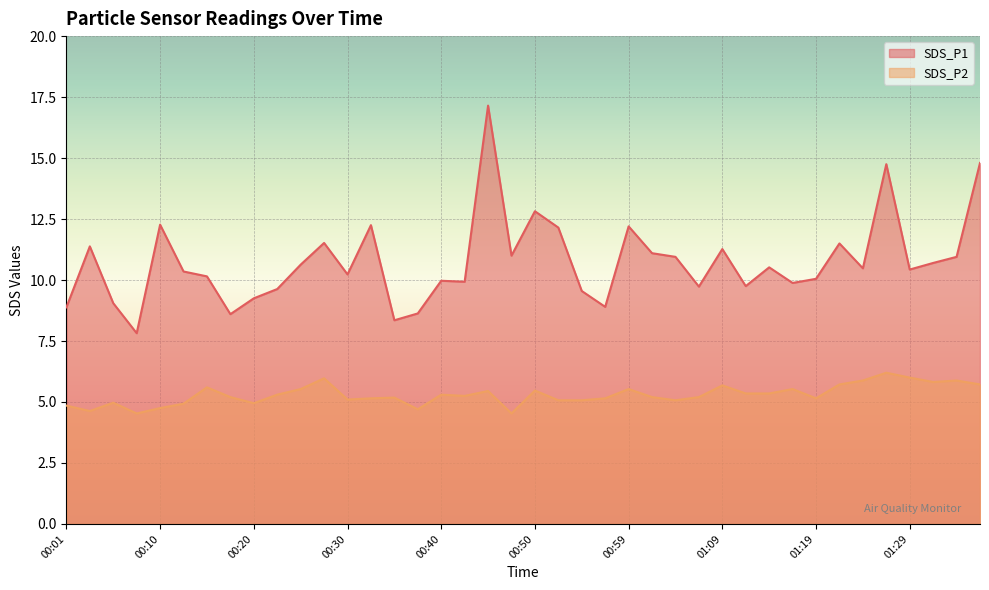

The SDS_P1 series shows 17.1 at 01:31. True or false?

False